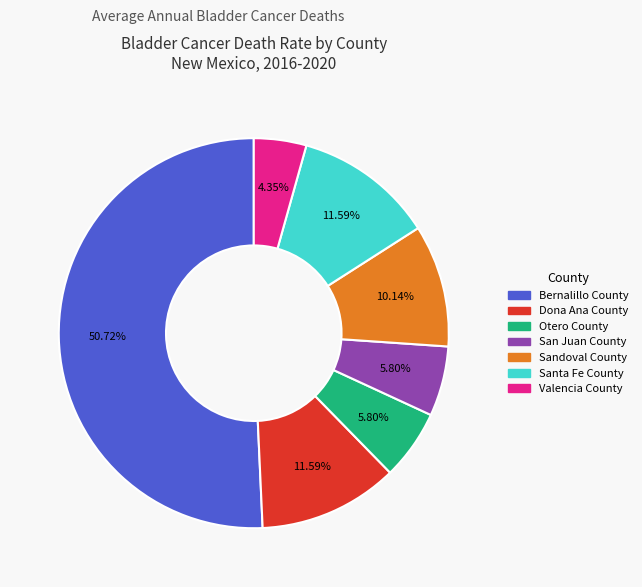

The Santa Fe County slice represents 12% of the pie. True or false?

True